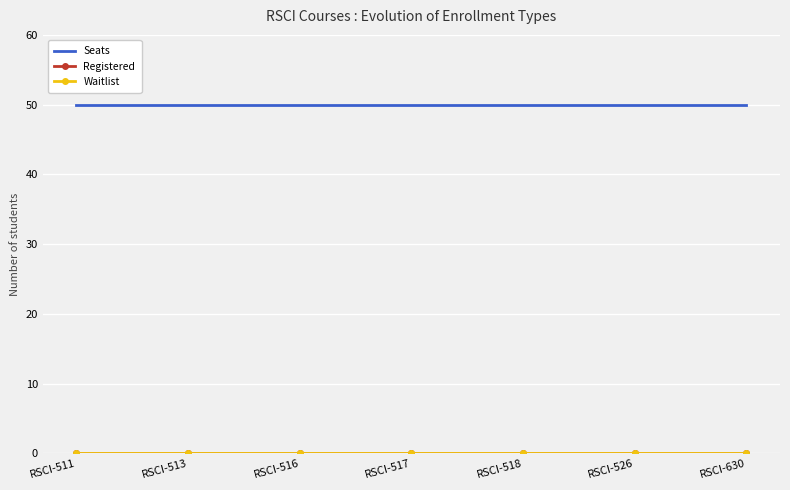

Is the value of Registered at RSCI-630 greater than the value of Waitlist at RSCI-513?

No